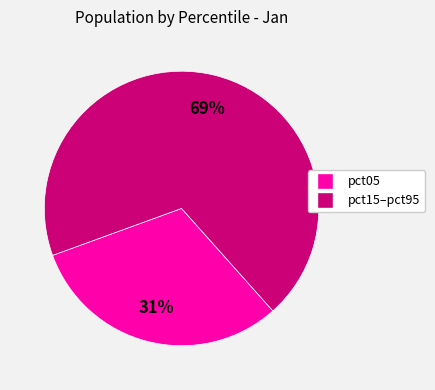

Does any single category account for the majority?

Yes